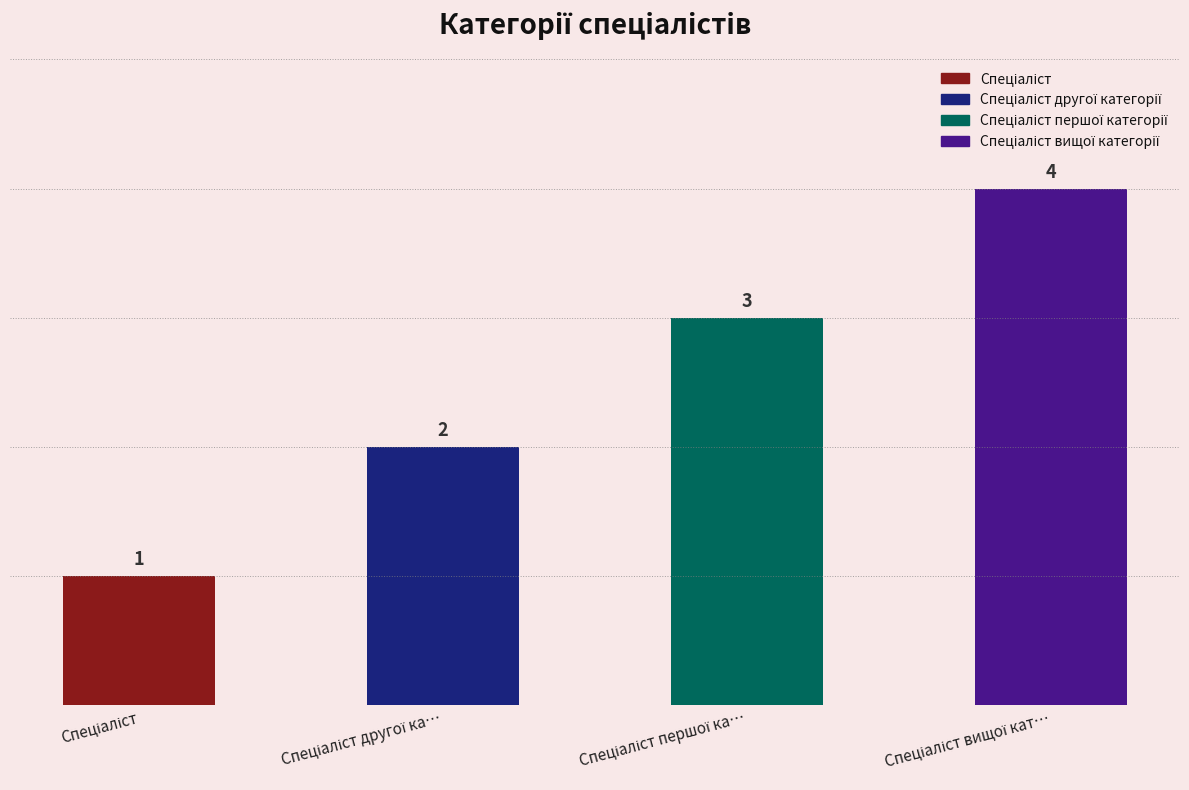

Read the value at Спеціаліст вищої категорії.

4